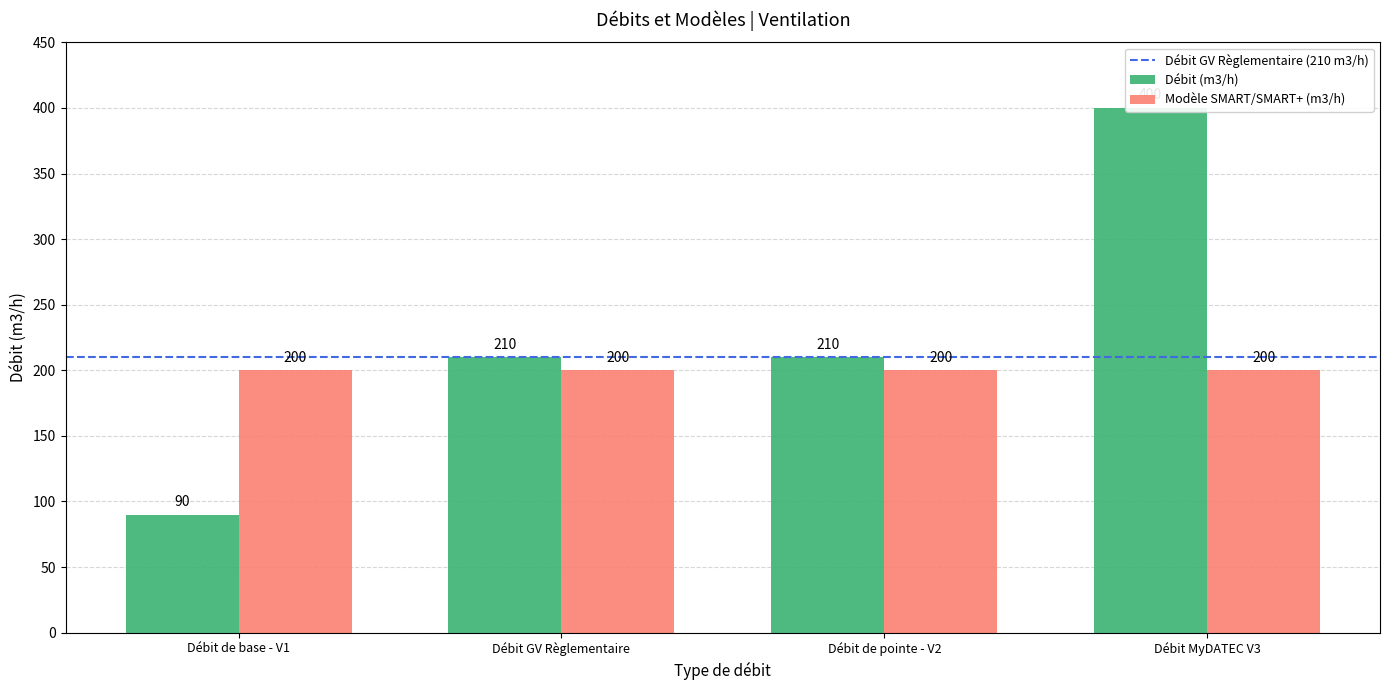

Rank the categories by value from highest to lowest.

Débit MyDATEC V3, Débit GV Règlementaire, Débit de pointe - V2, Débit de base - V1